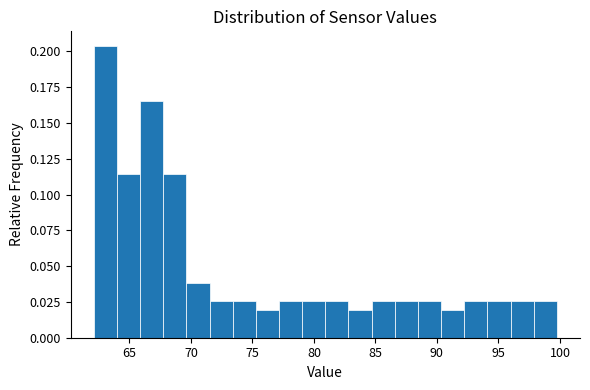

Around what value on the x-axis is the tallest bar? Give the approximate position of its centre, as read against the axis.

63.0